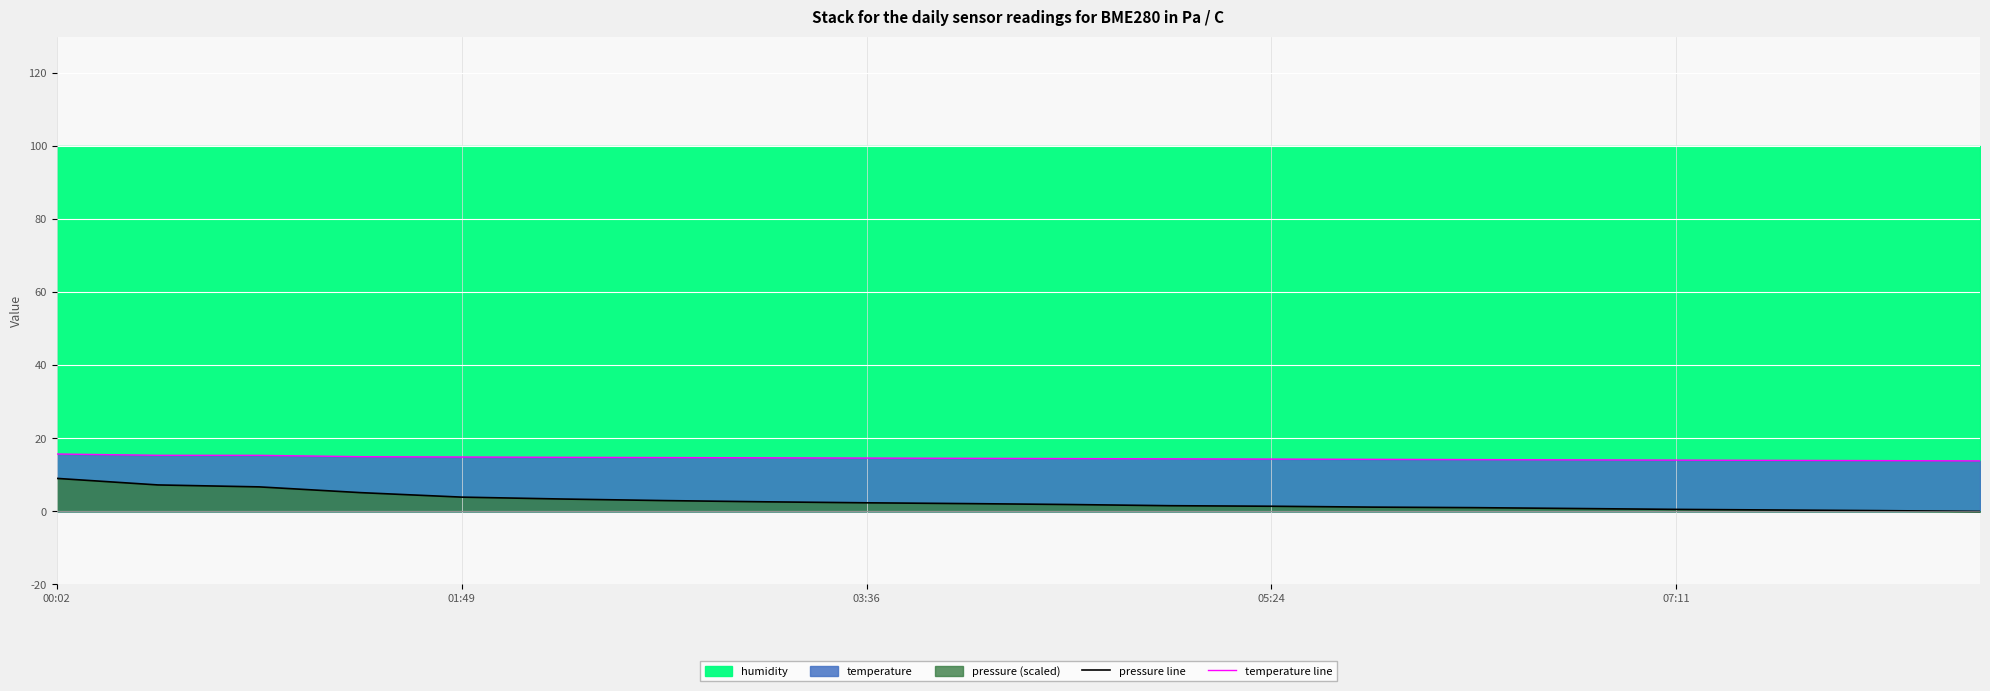

At how many categories does at least one series exceed 0?

20